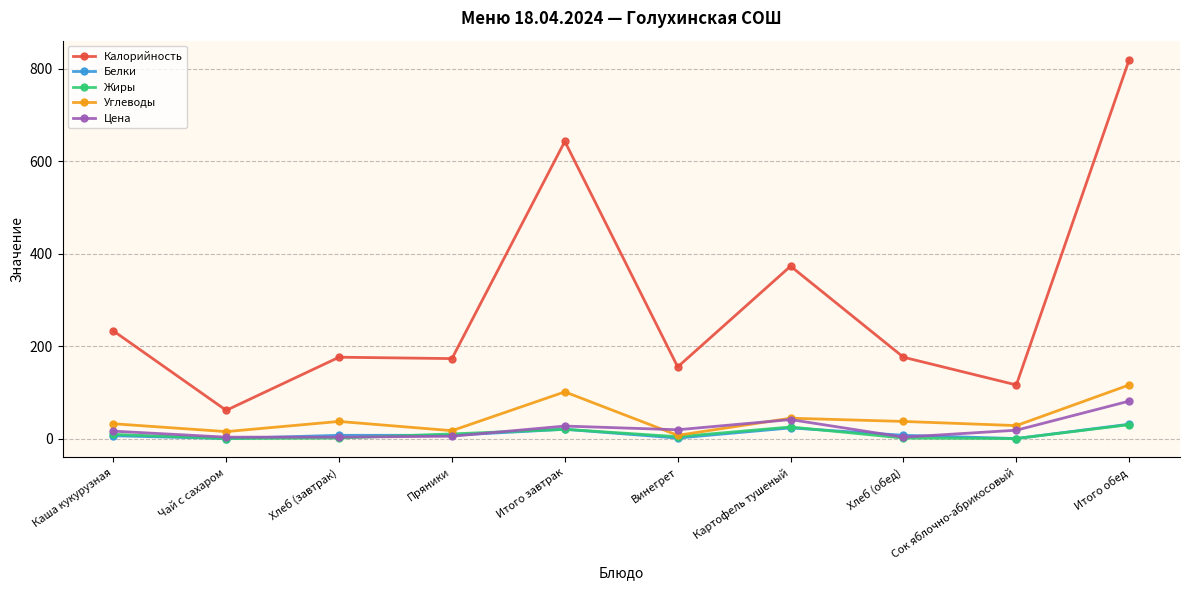

What is the sum of all Калорийность values?

2926